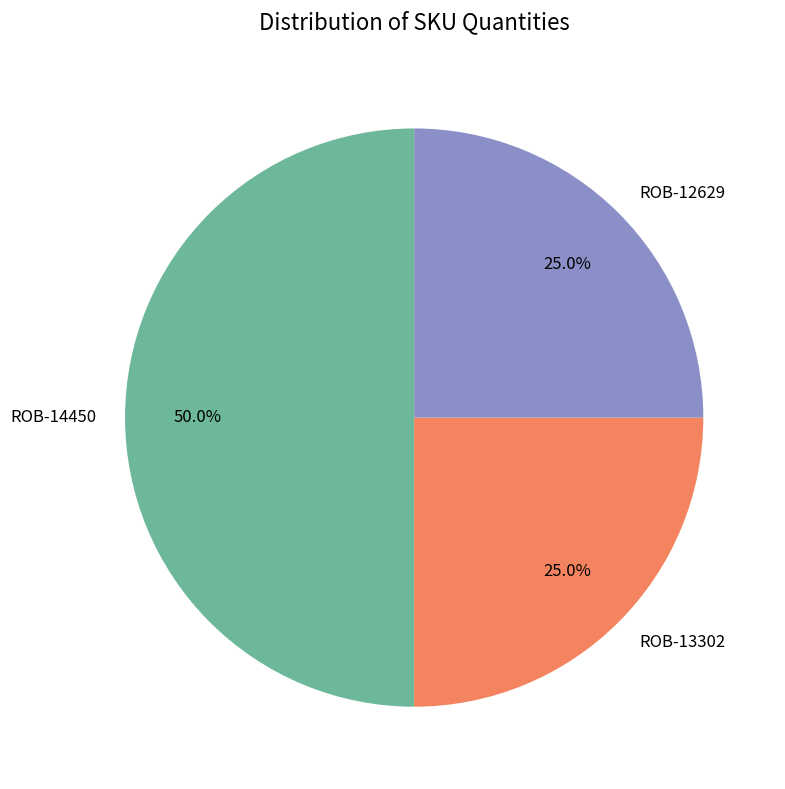

Approximately how many times larger is the value at ROB-14450 compared to ROB-12629?

2.0